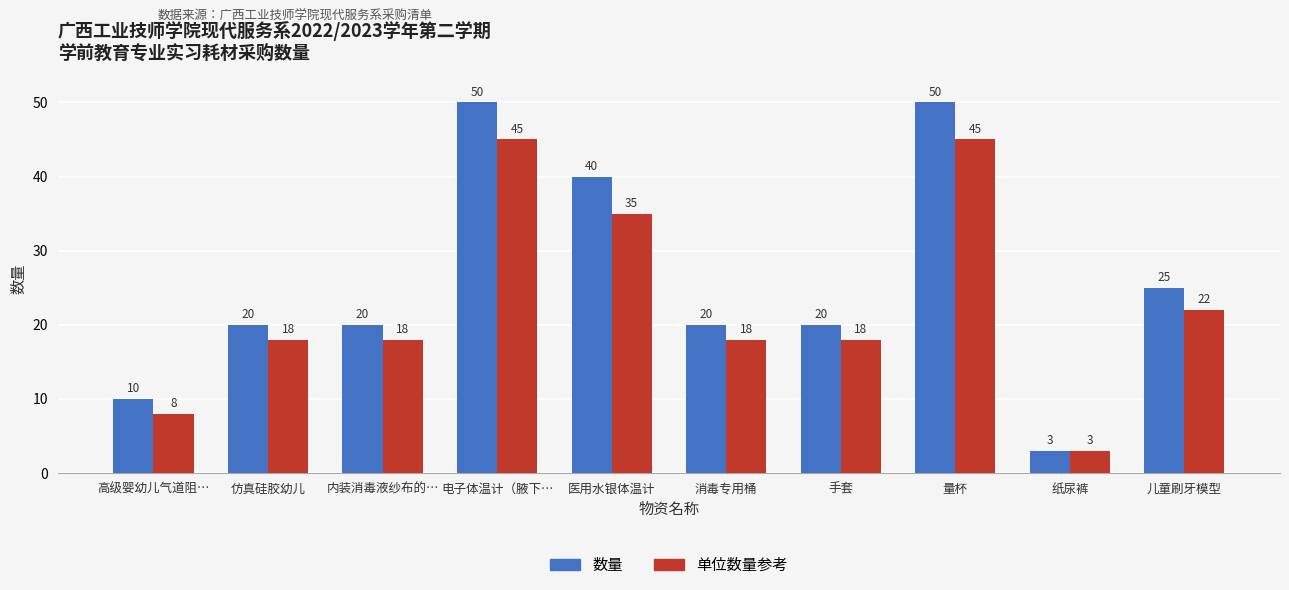

The value of 单位数量参考 at 纸尿裤 is 3. True or false?

True